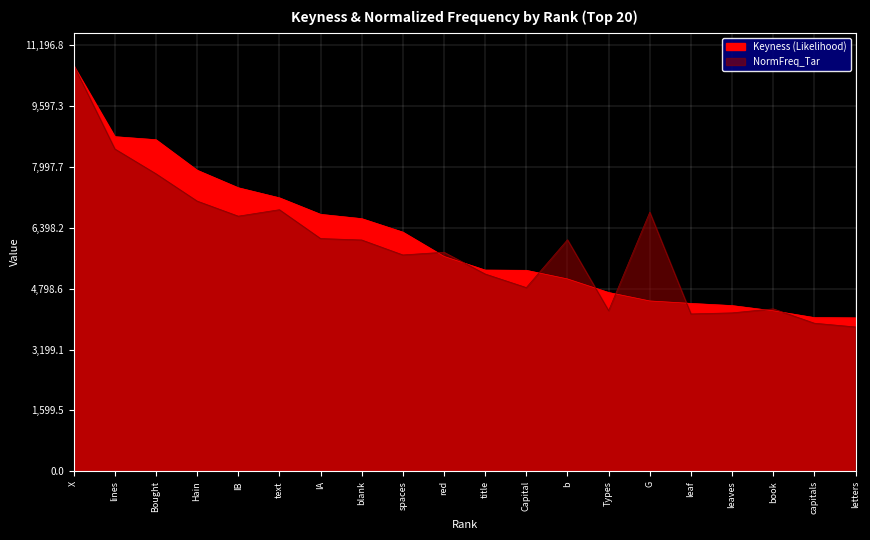

What is the spread (max minus min) of values at b?

1028.5